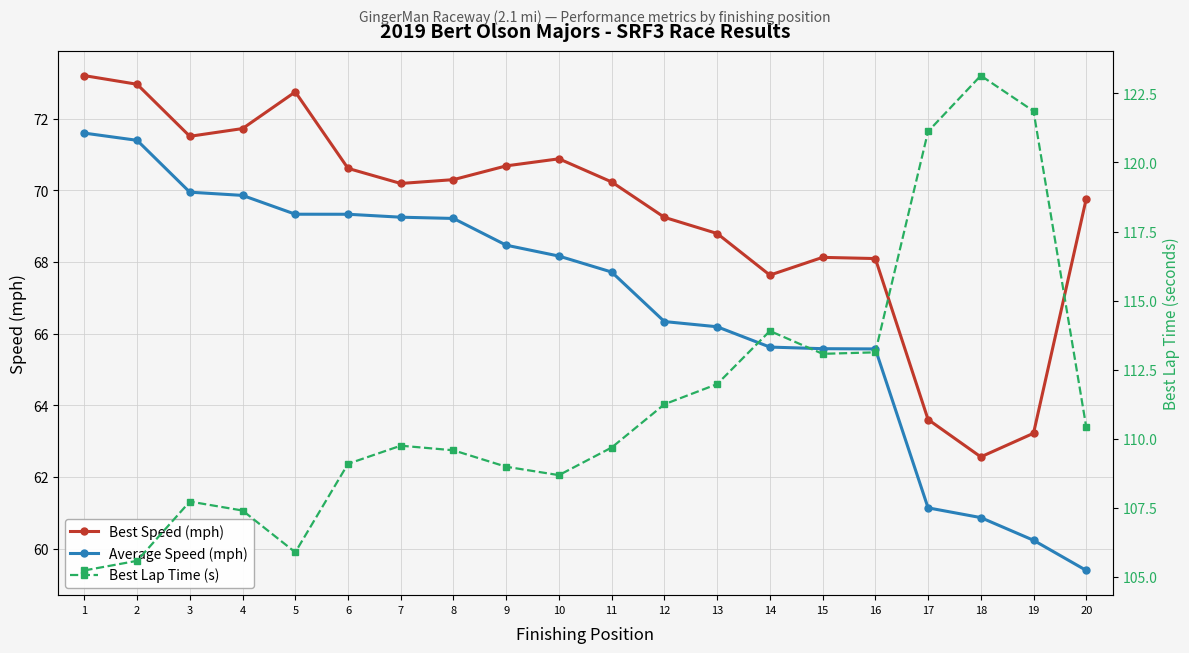

Which category has the lowest value across all series?

20